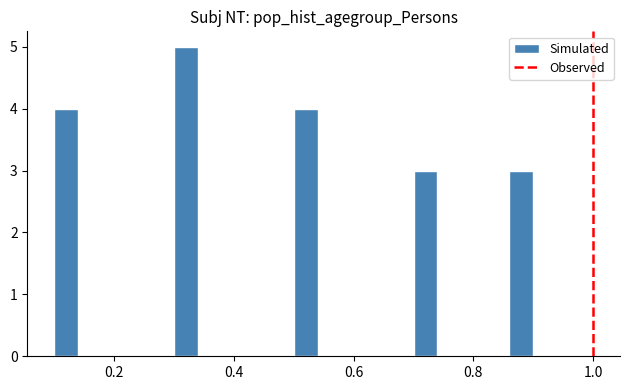

Around what value on the x-axis is the tallest bar? Give the approximate position of its centre, as read against the axis.

0.32